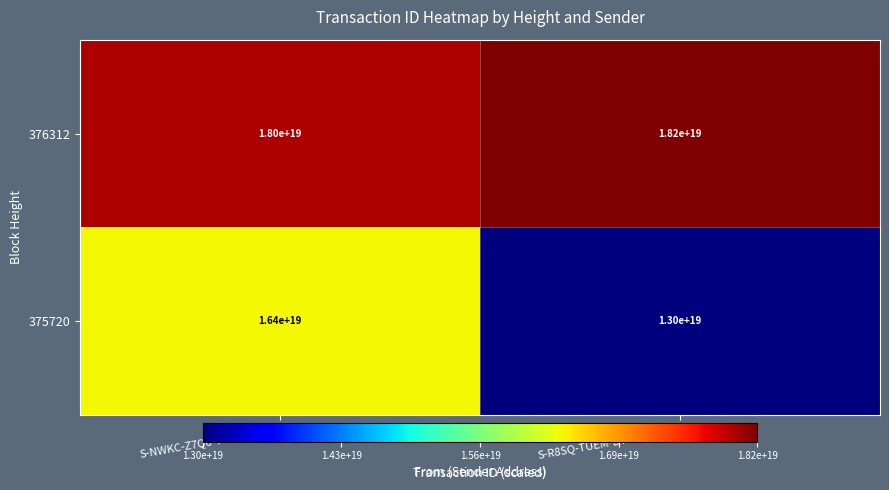

How many categories are shown in the chart?

2